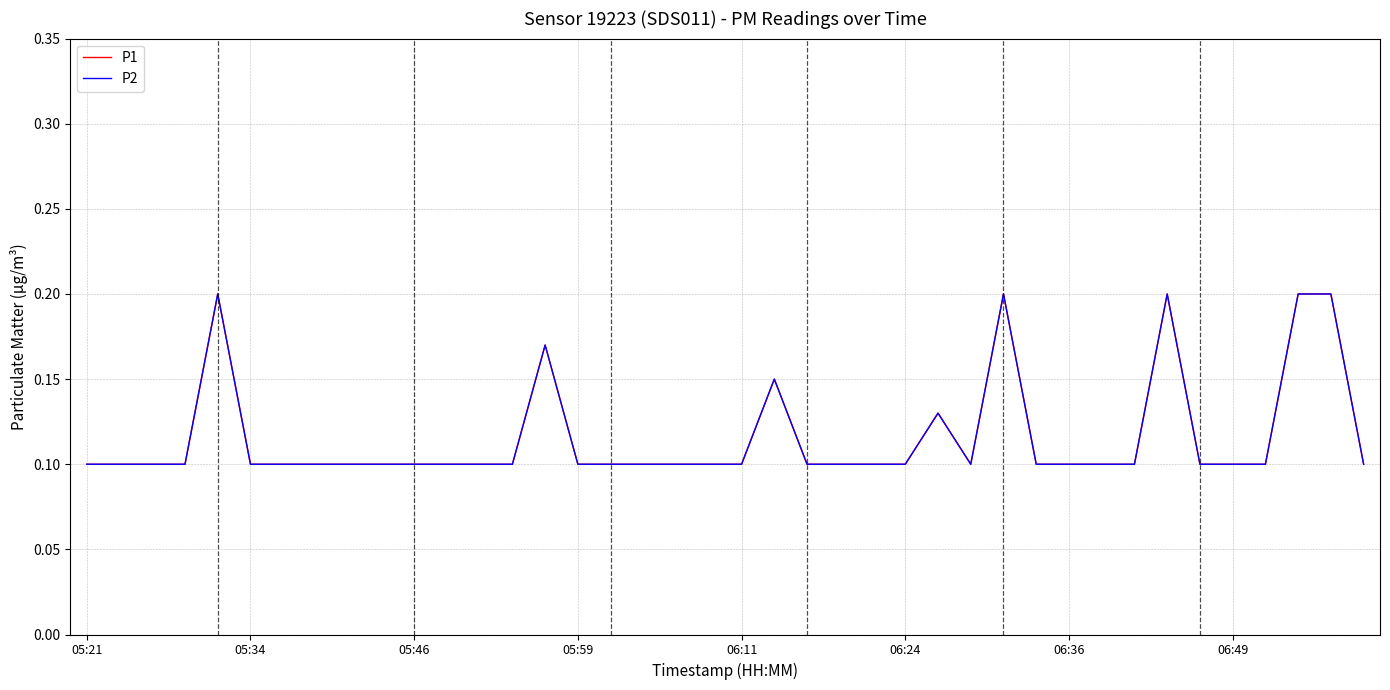

True or false: P1 and P2 cross at least once.

False